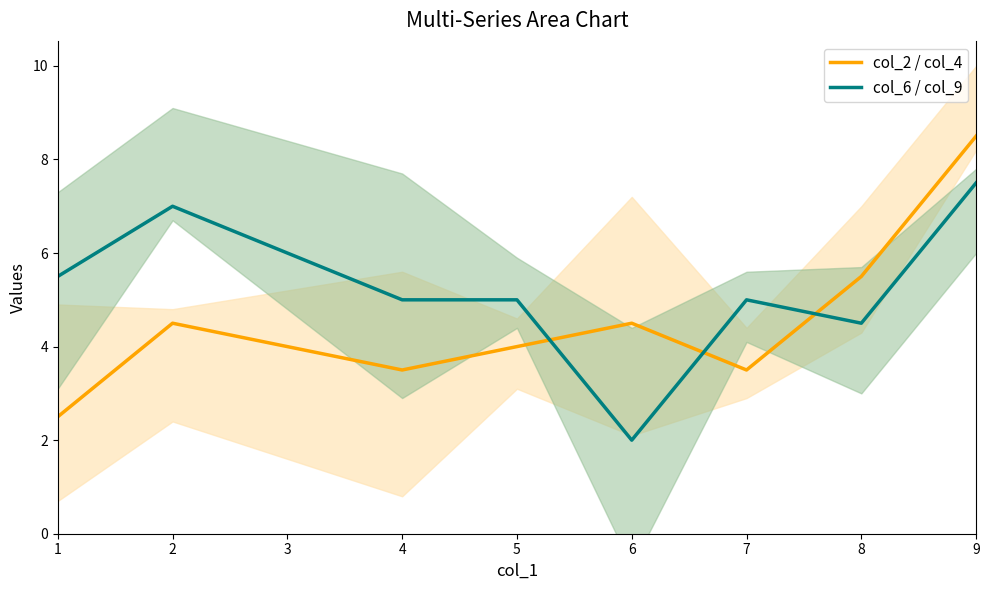

At which category does col_6 / col_9 reach its first local peak?

2